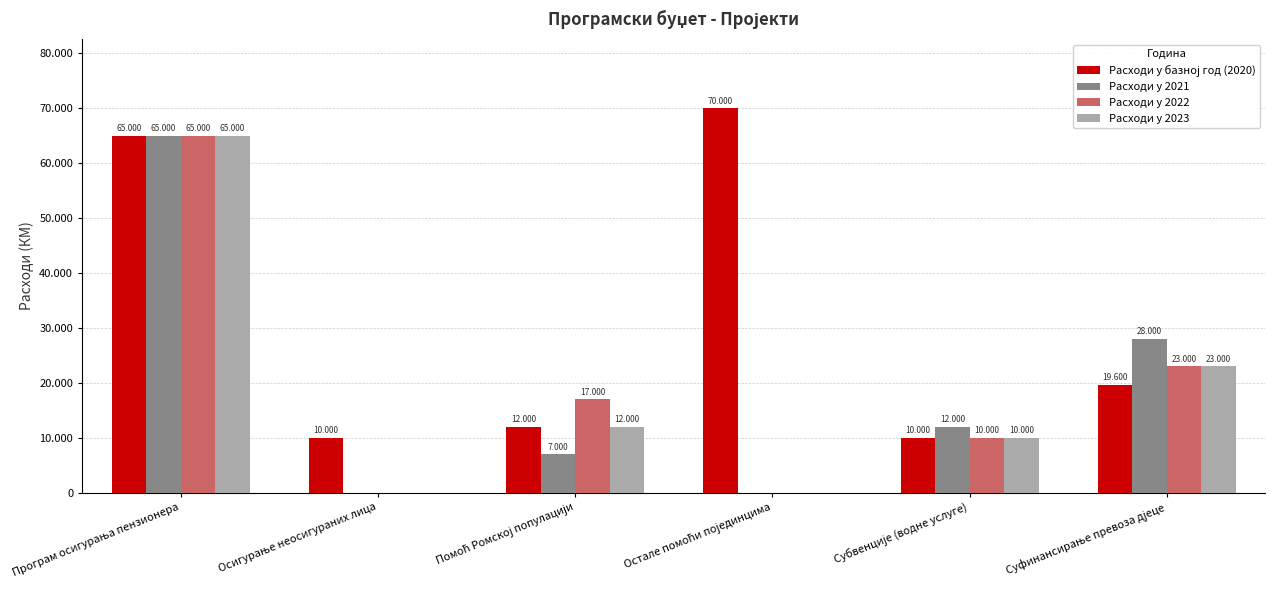

Are the bars horizontal?

No